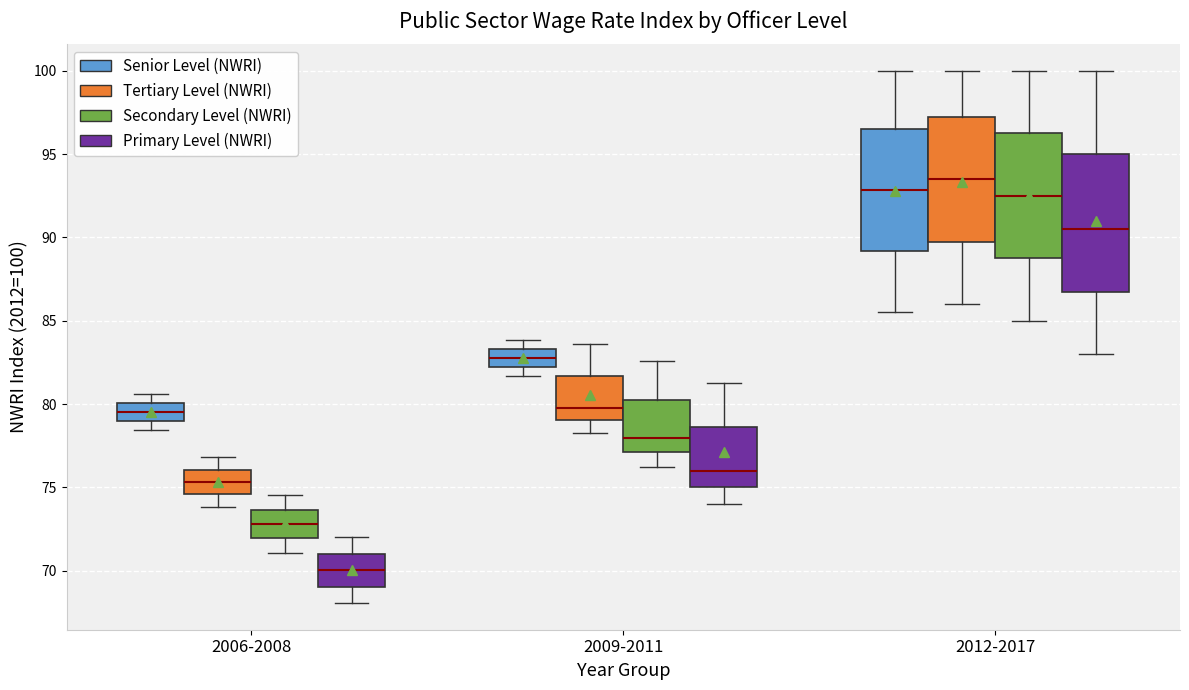

Where does the lower whisker of the box for 2009-2011 (Primary Level (NWRI)) end on the y-axis? The values are not printed on the chart, so give them approximately, as read against the axis.

74.0